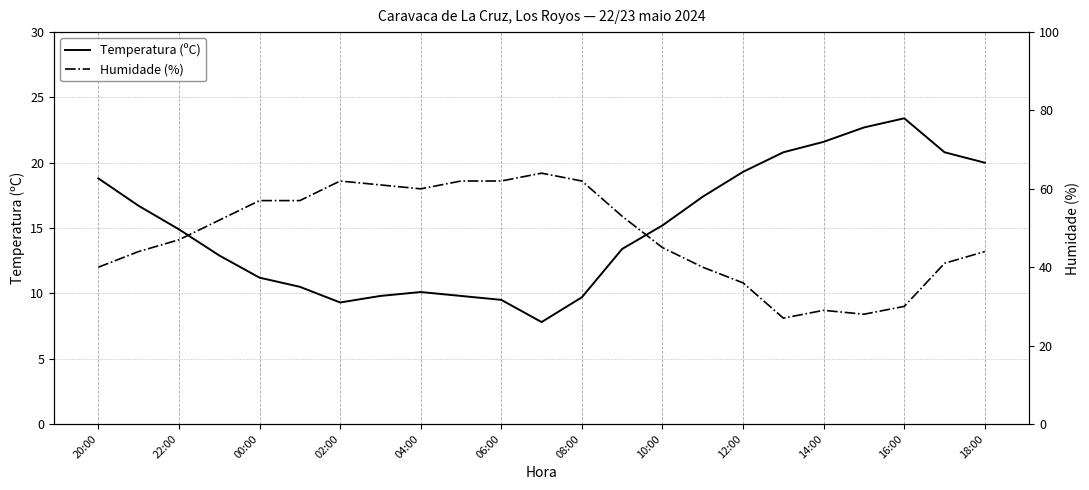

What is the difference between the second highest and second lowest values in the Temperatura (ºC) series?

13.4